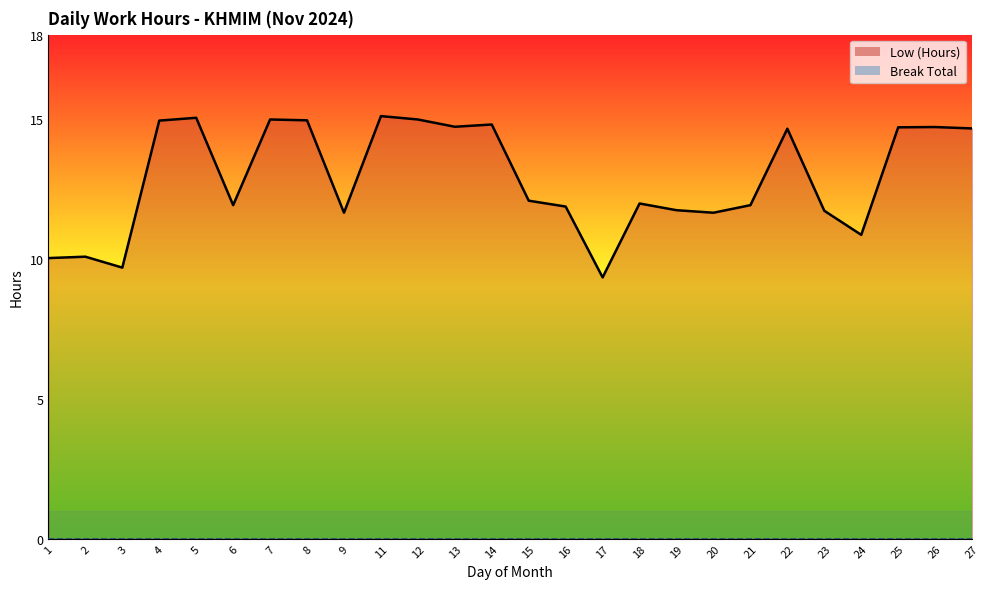

How many data points in Low (Hours) line are less than 12?

13